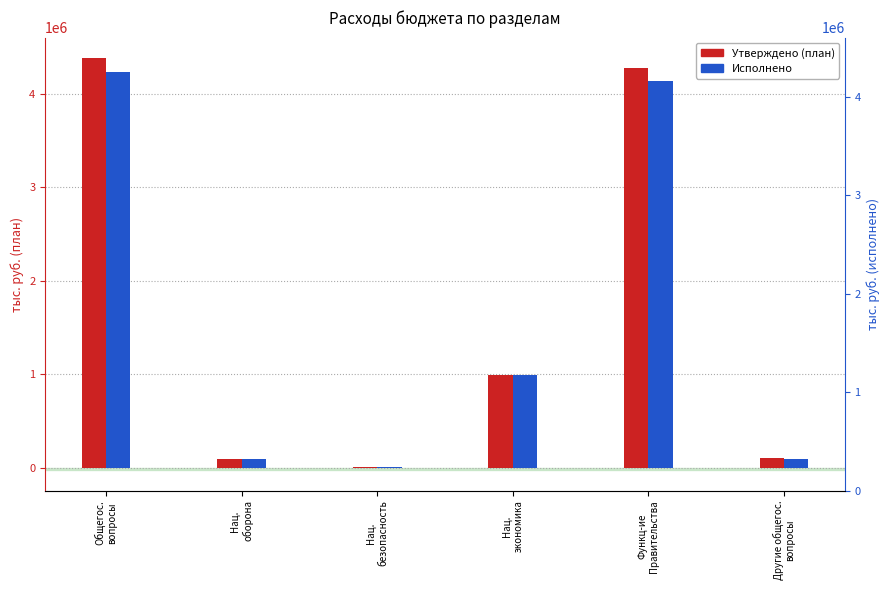

Are the bars grouped side by side (vs. stacked)?

Yes